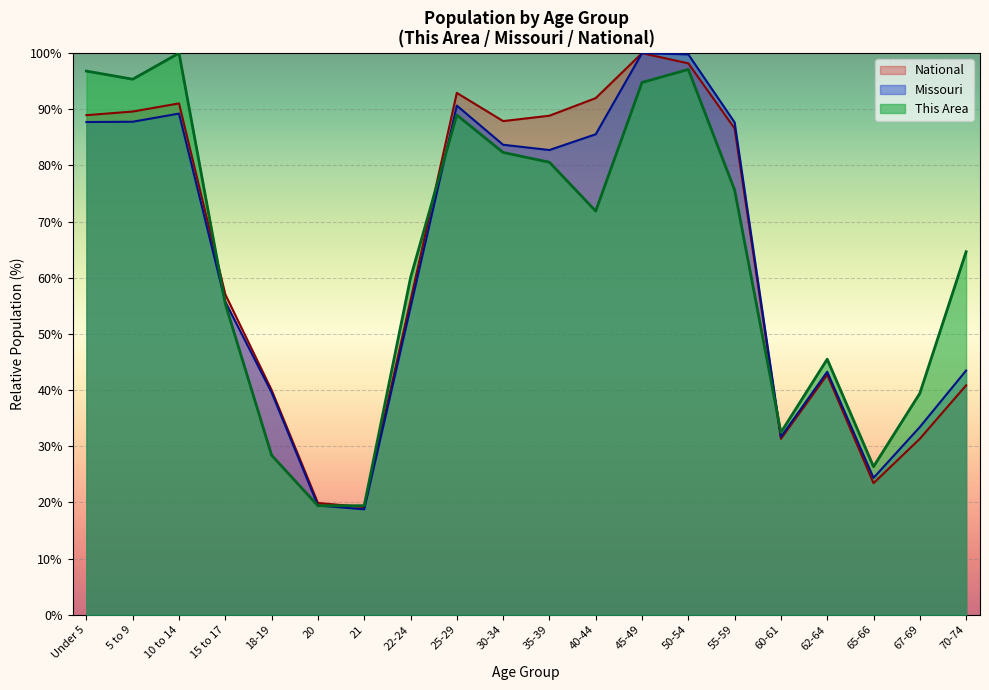

At which label is This Area closest to 59?

22-24